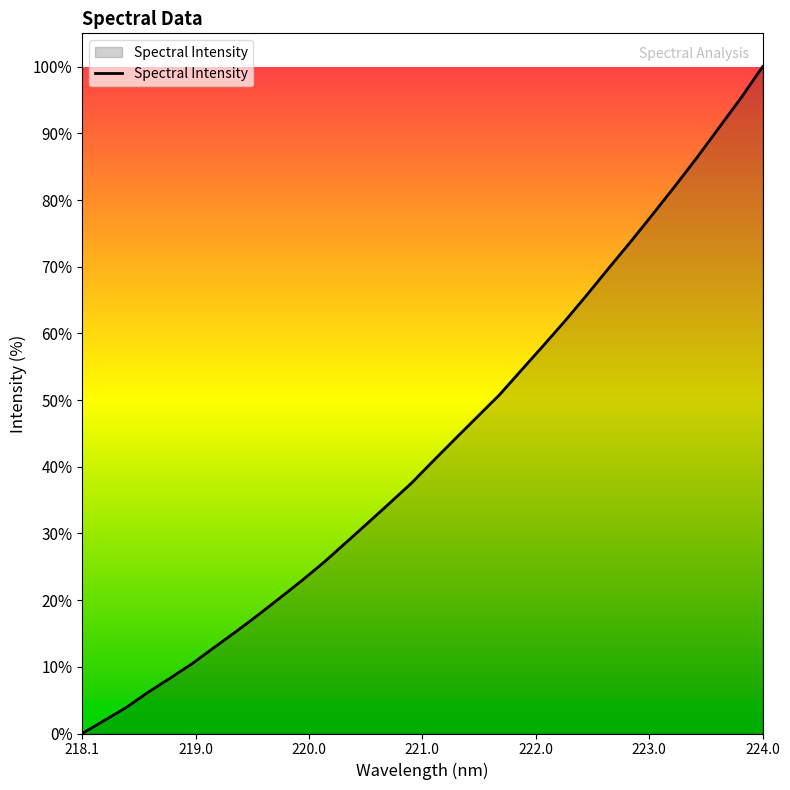

Which category has the highest value across all series?

224.0